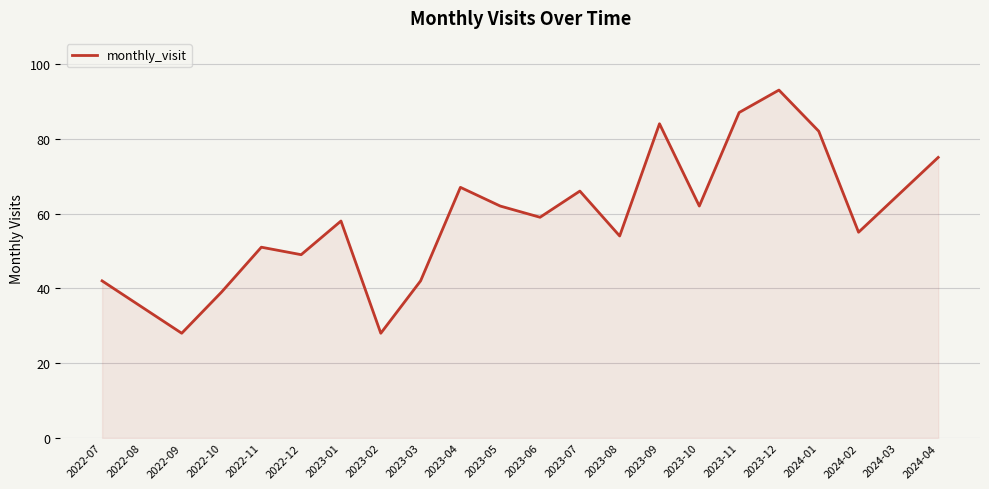

Does the chart have visible grid lines?

Yes